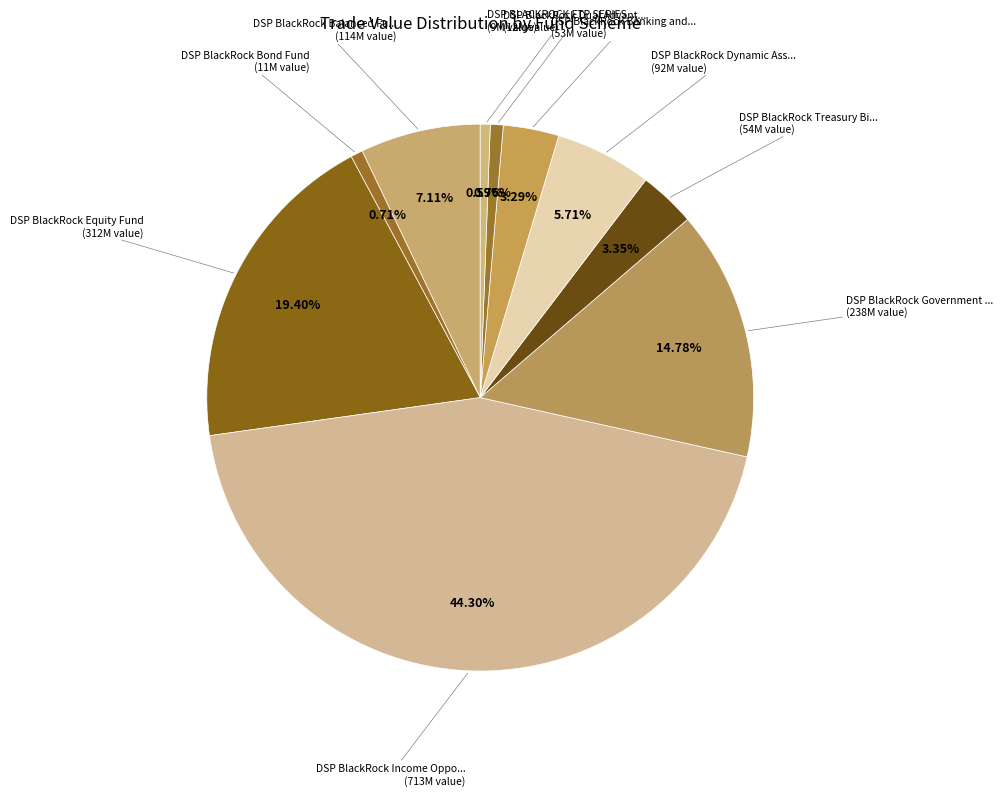

Is there any slice that represents more than half of the pie?

No